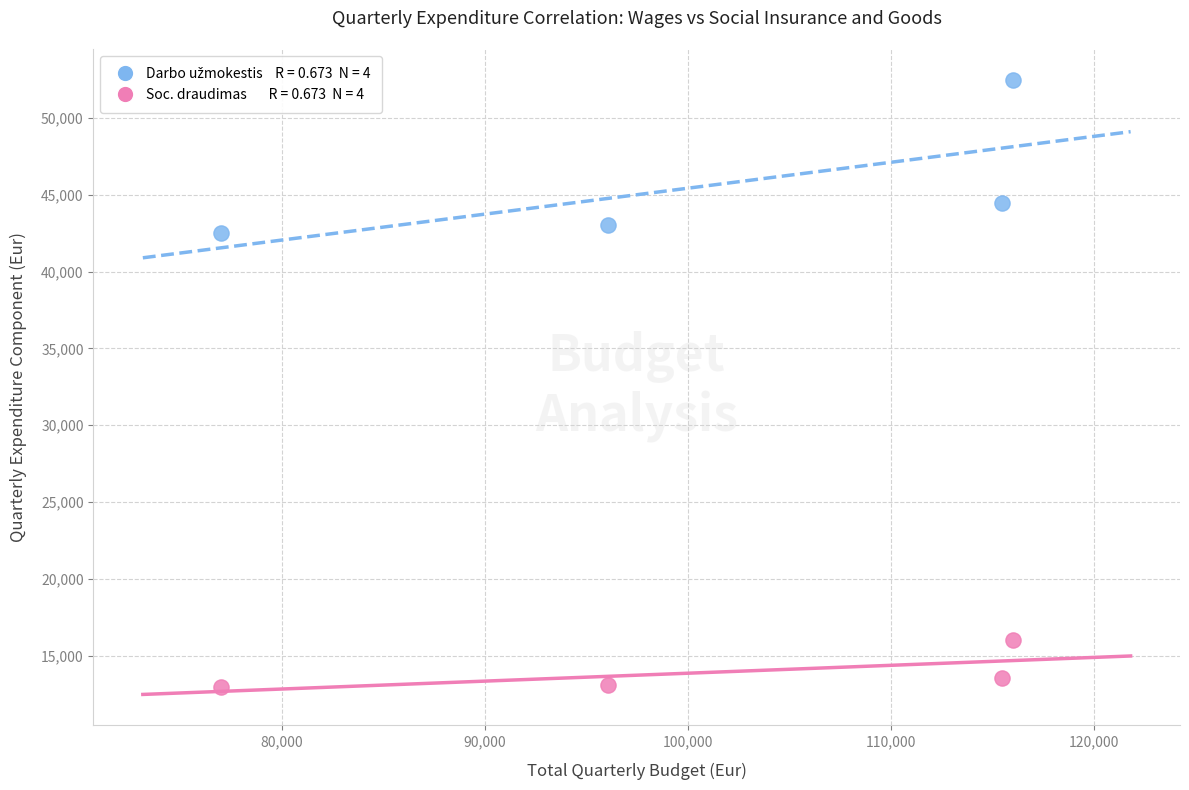

Across all series, what Y value is closest to 32727?

42500